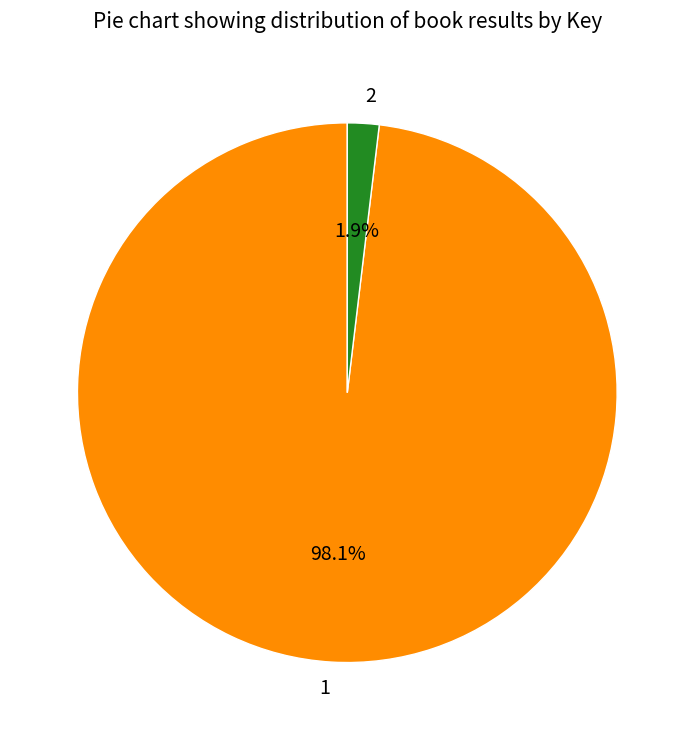

Which category accounts for the majority?

1